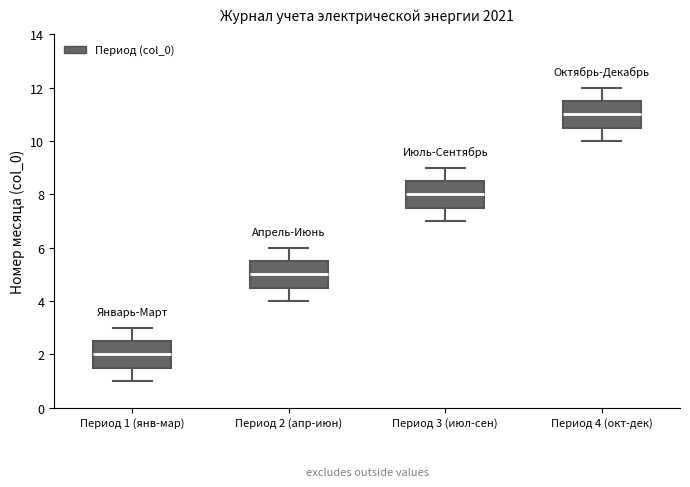

Reading left to right, transcribe this box plot: for each box, give where its median line is, the range the box spans, and where its two whiskers end, as read against the y-axis. The values are not printed on the chart, so give them approximately, as read against the axis.

Период 1 (янв-мар): median 2.0, box 1.6 to 2.6, whiskers 1.0 to 3.0
Период 2 (апр-июн): median 5.0, box 4.6 to 5.6, whiskers 4.0 to 6.0
Период 3 (июл-сен): median 8.0, box 7.6 to 8.6, whiskers 7.0 to 9.0
Период 4 (окт-дек): median 11.0, box 10.6 to 11.6, whiskers 10.0 to 12.0